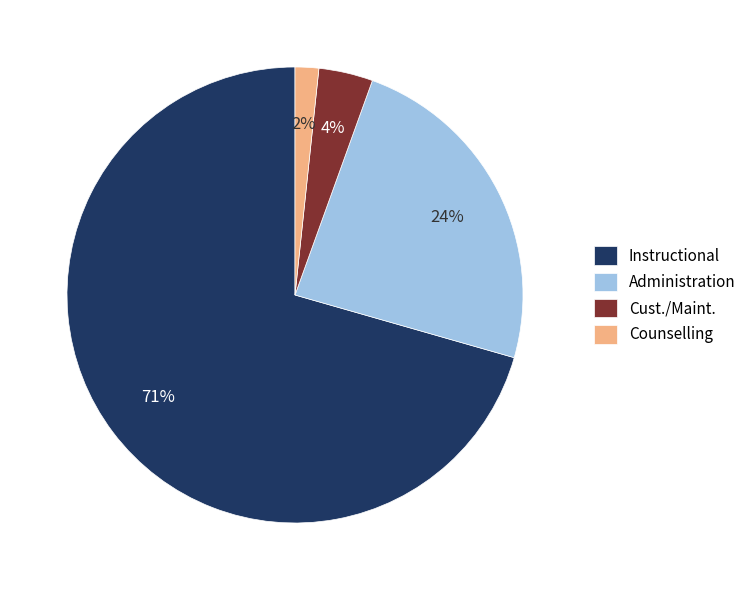

Which category has the biggest portion of the pie?

Instructional